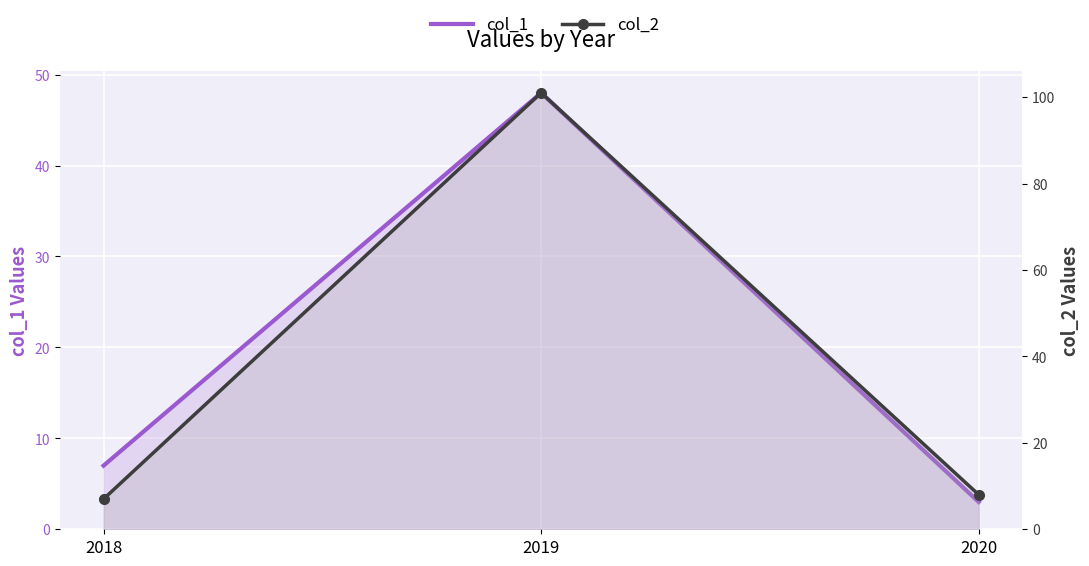

The col_1 series shows 15 at 2019. True or false?

False